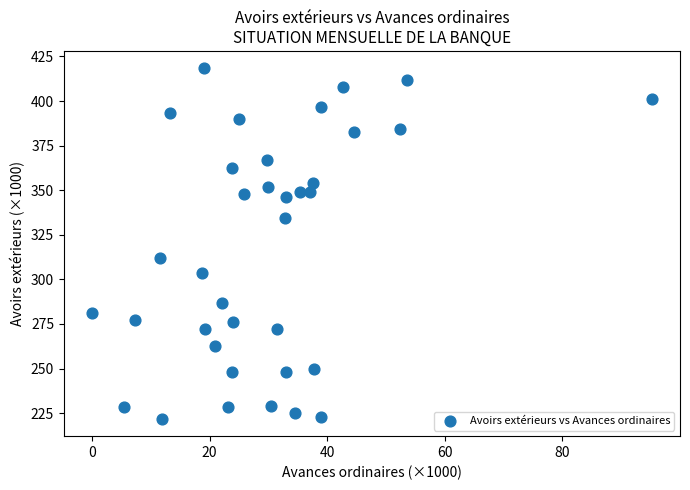

What Y value in the scatter plot is closest to 320?

312.1